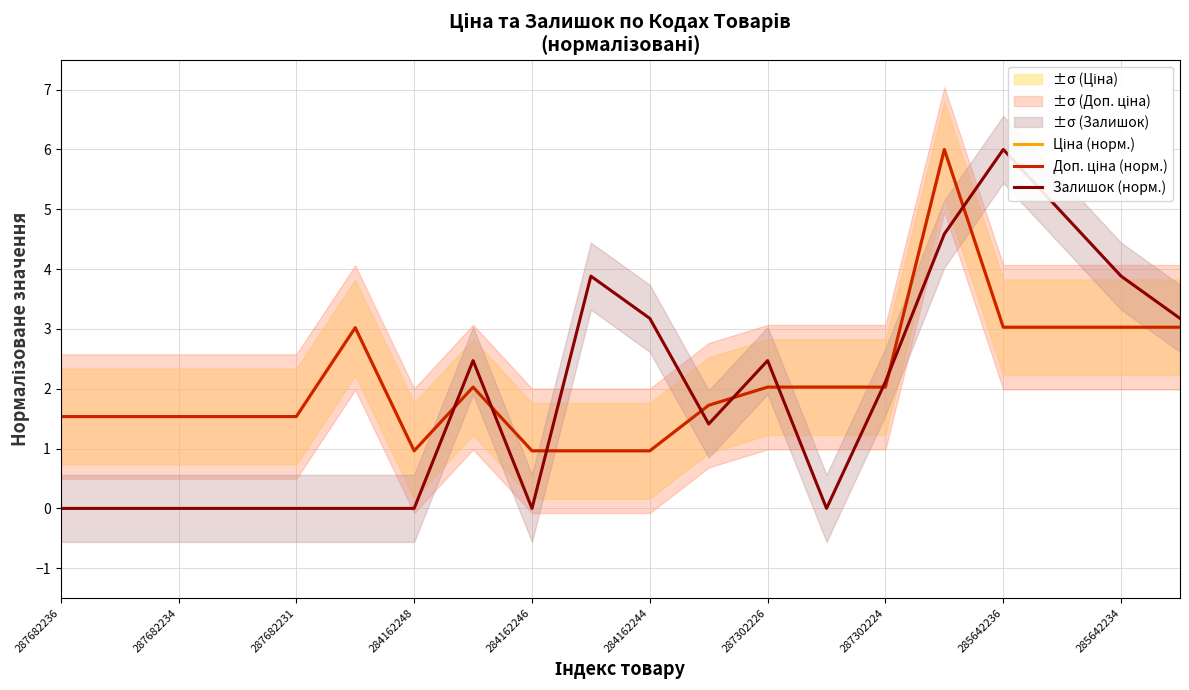

Which label corresponds to the smallest value in the chart?

287682236